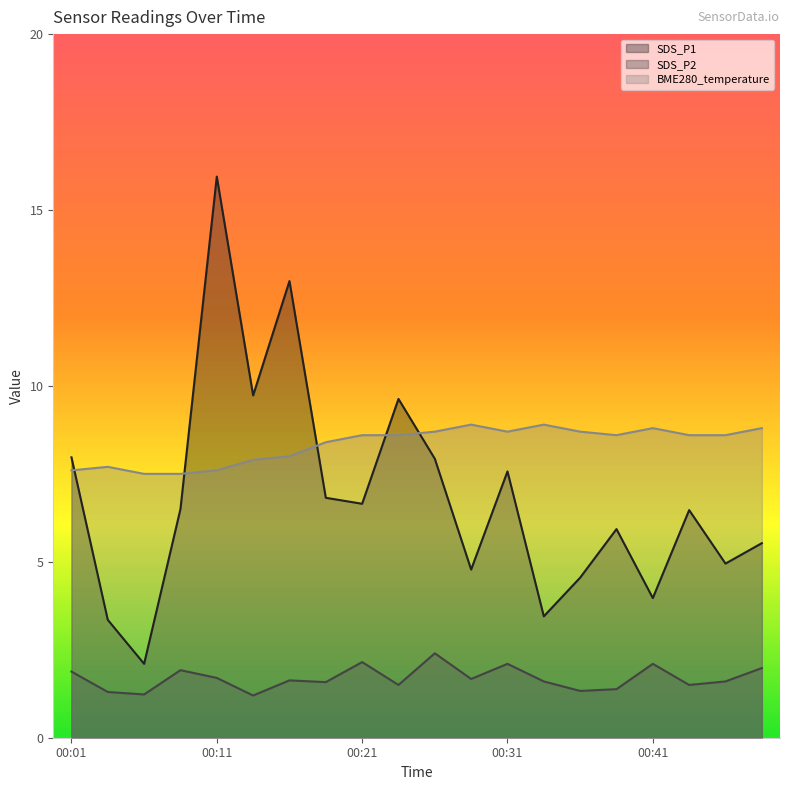

Between 00:36 and 00:34, which is larger?

00:36